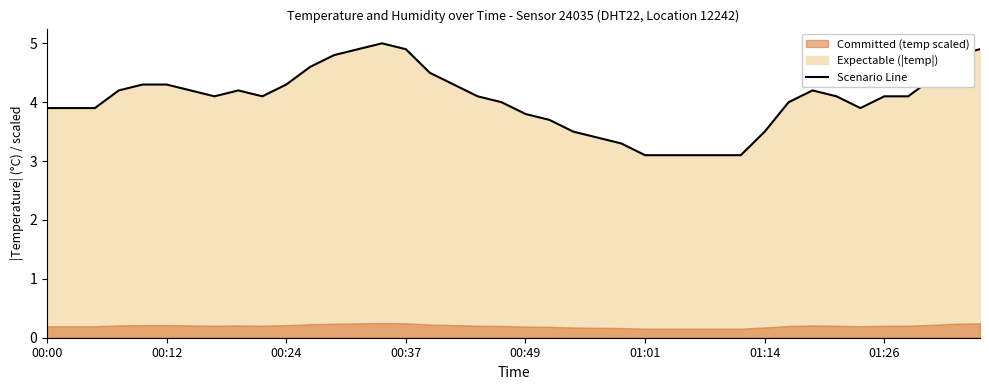

Between 00:49 and 00:37, which is larger?

00:37